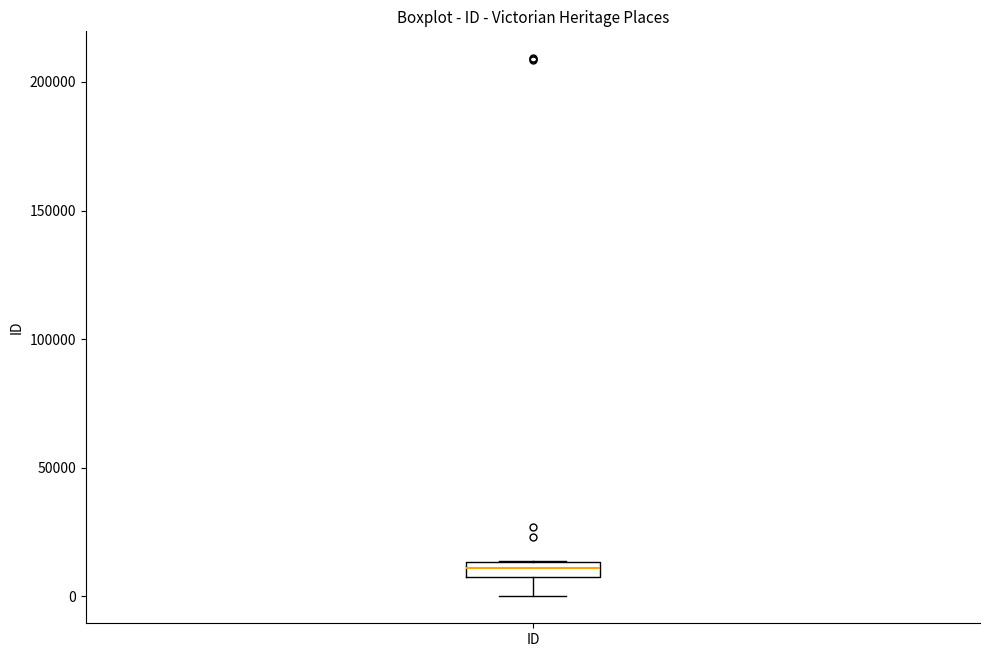

Where is the lower edge of the box for ID on the y-axis? The values are not printed on the chart, so give them approximately, as read against the axis.

10000